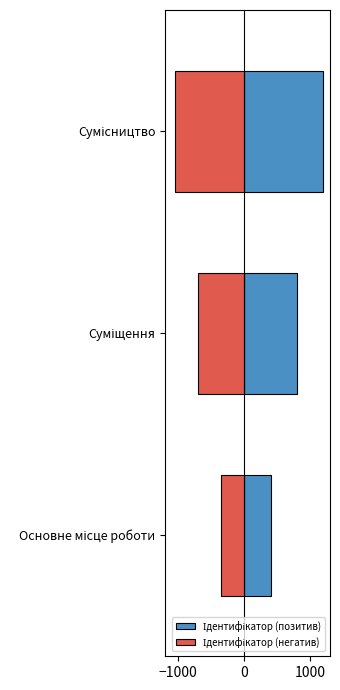

Reading right to left, transcribe all the data shown in this chart.

Ідентифікатор (позитив): 1200	800	400
Ідентифікатор (негатив): -1050	-700	-350